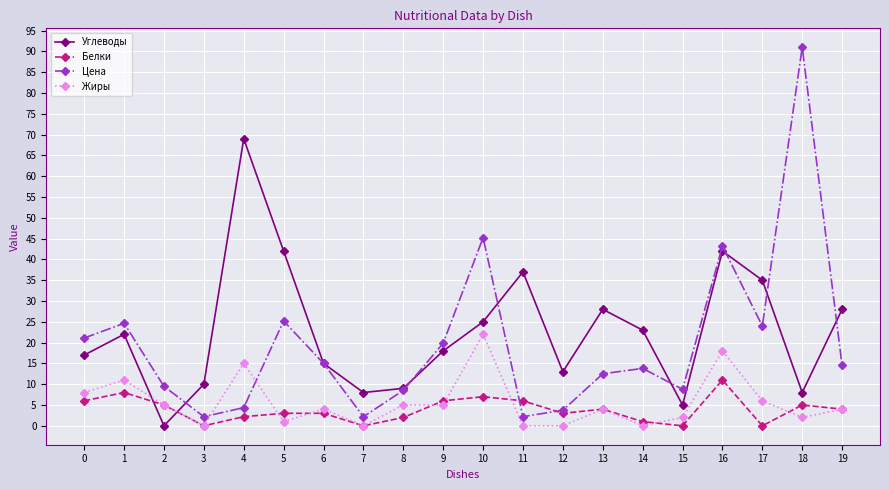

How many lines are shown in the chart?

4